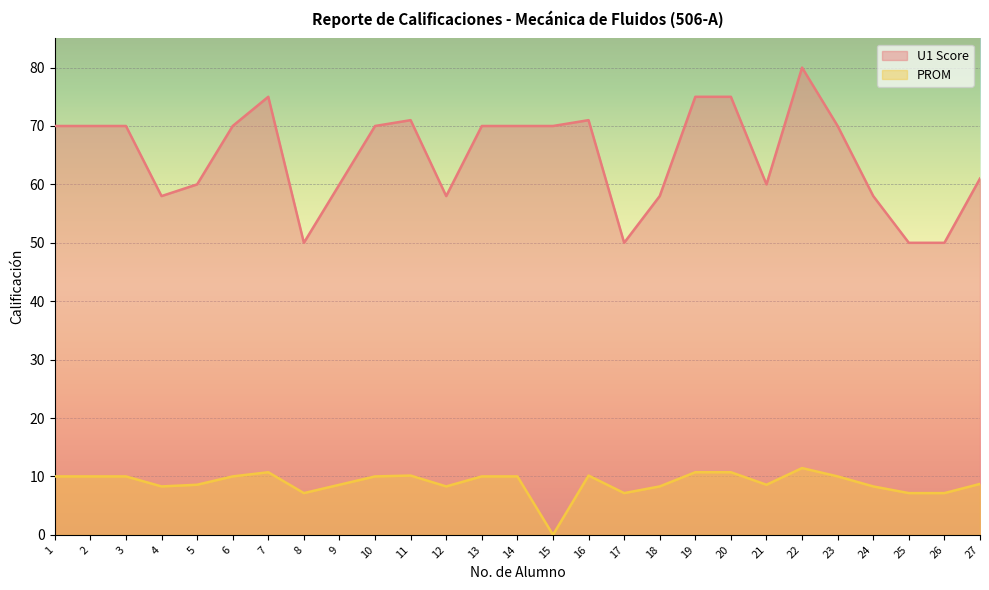

Reading left to right, list all the values displayed in this chart.

U1 Score: 70.0	70.0	70.0	58.0	60.0	70.0	75.0	50.0	60.0	70.0	71.0	58.0	70.0	70.0	70.0	71.0	50.0	58.0	75.0	75.0	60.0	80.0	70.0	58.0	50.0	50.0	61.0
PROM: 10.0	10.0	10.0	8.3	8.6	10.0	10.7	7.1	8.6	10.0	10.1	8.3	10.0	10.0	0.0	10.1	7.1	8.3	10.7	10.7	8.6	11.4	10.0	8.3	7.1	7.1	8.7